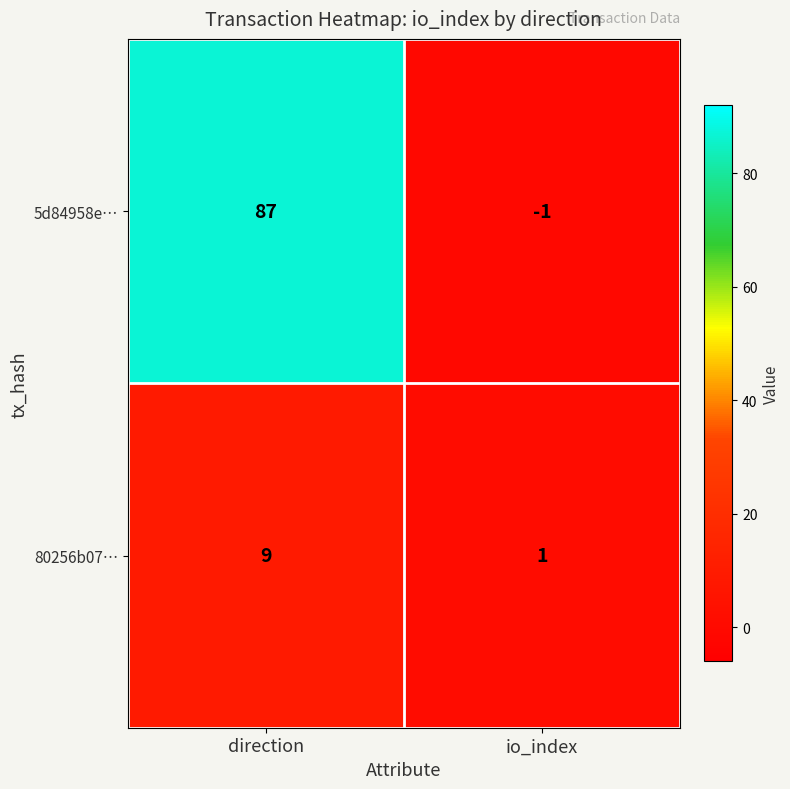

What is the difference between the maximum and minimum values in the 5d84958e… series?

88